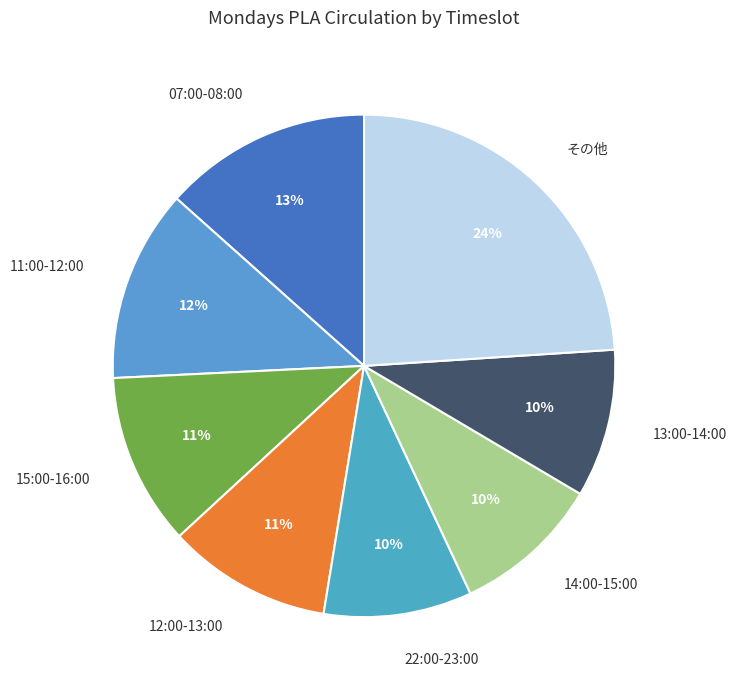

To the nearest percent, what percentage of the pie is 12:00-13:00?

11%